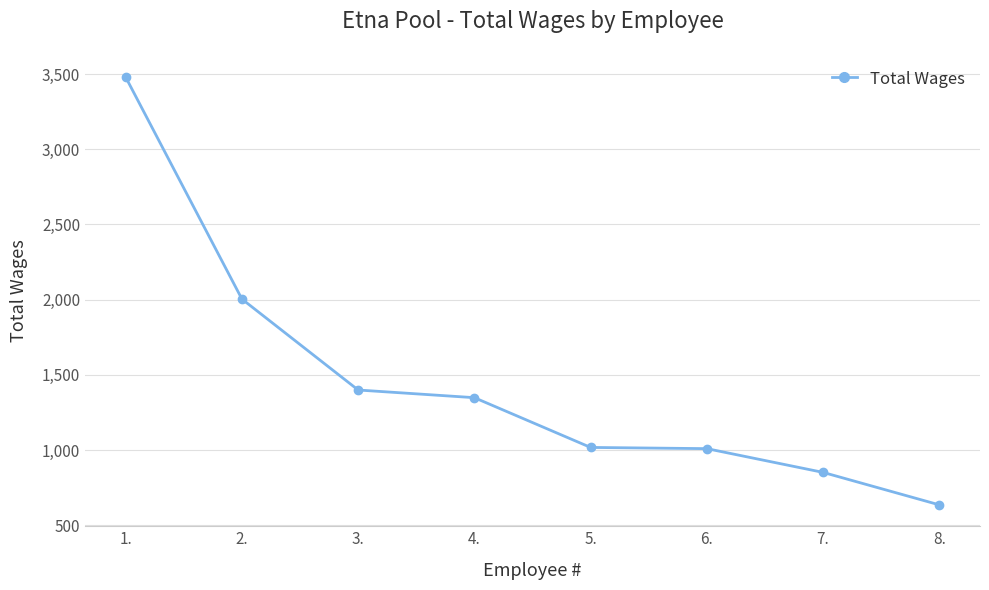

What is the difference between the values at 7. and 1.?

2629